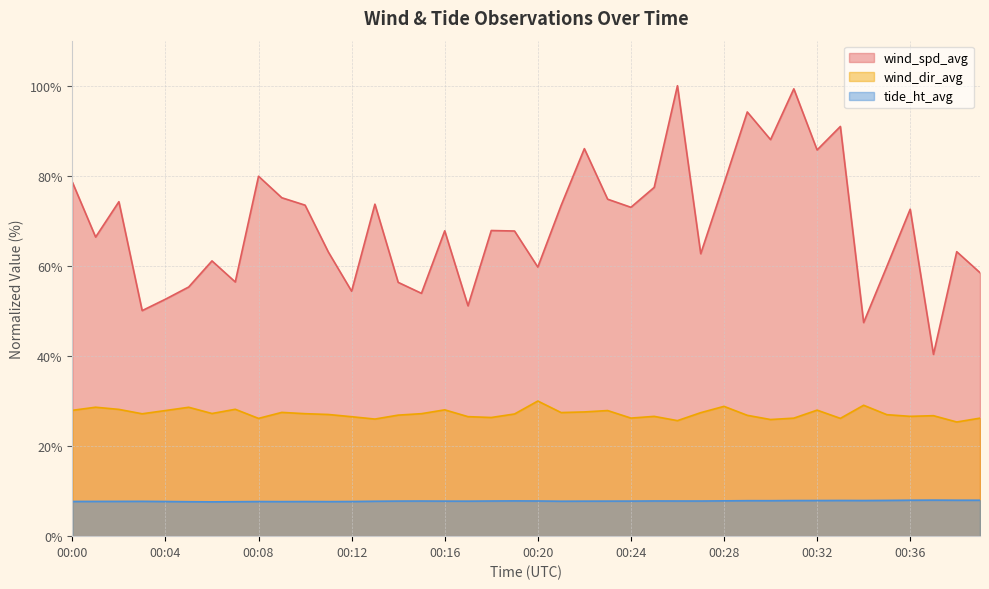

The value of wind_dir_avg at 00:23 is 27.9. True or false?

True